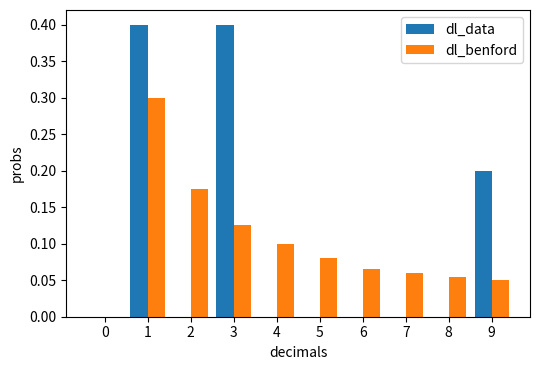

Is the value of dl_data at 4 greater than the value of dl_benford at 6?

No